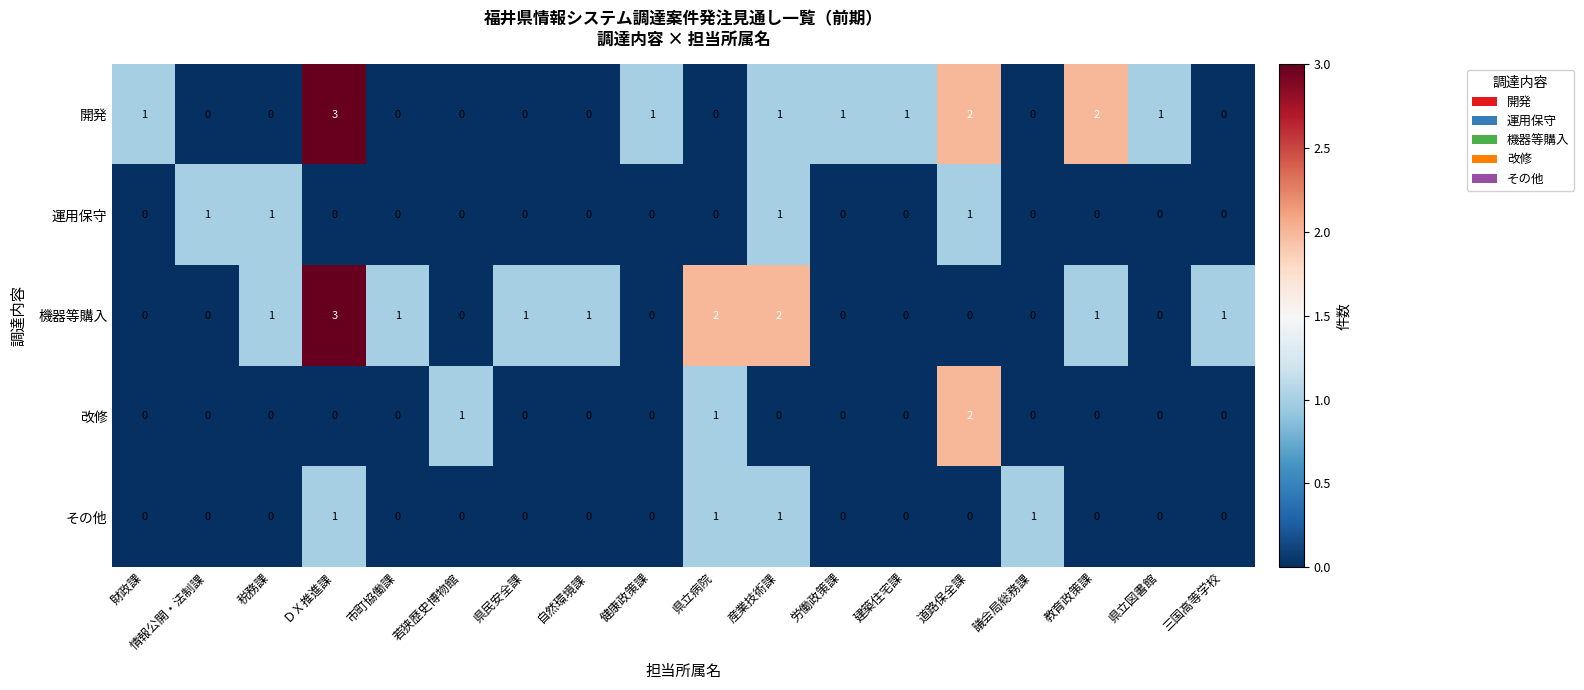

Is the value of 開発 at 労働政策課 greater than the value of 運用保守 at 県民安全課?

Yes